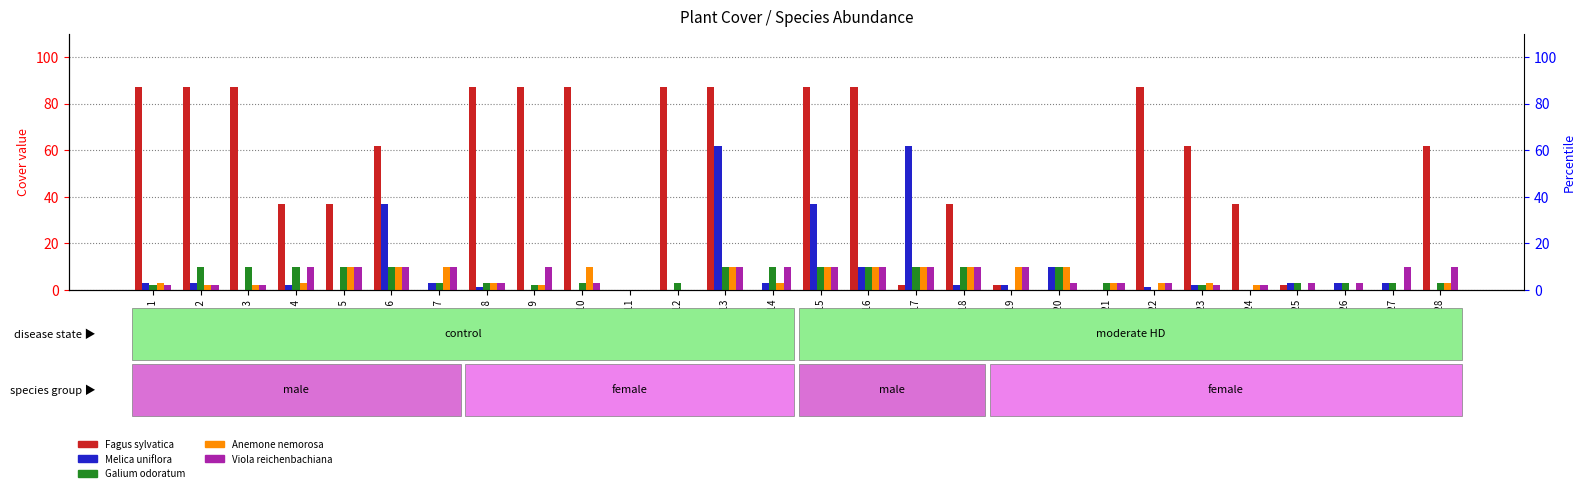

True or false: Viola reichenbachiana has a value of 17 at Plot 19.

False